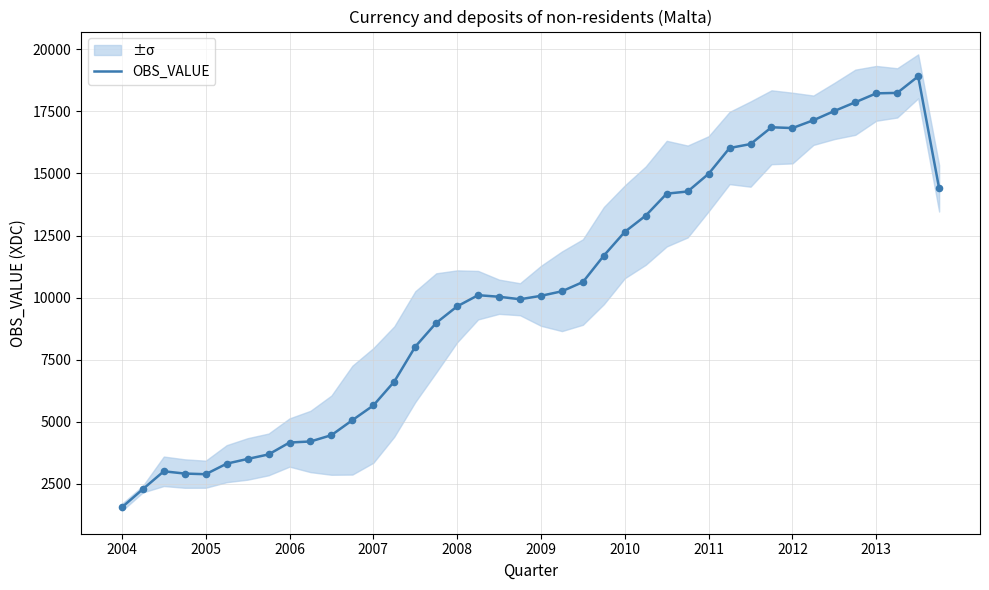

The value of OBS_VALUE at 2004 is 1560.1. True or false?

True